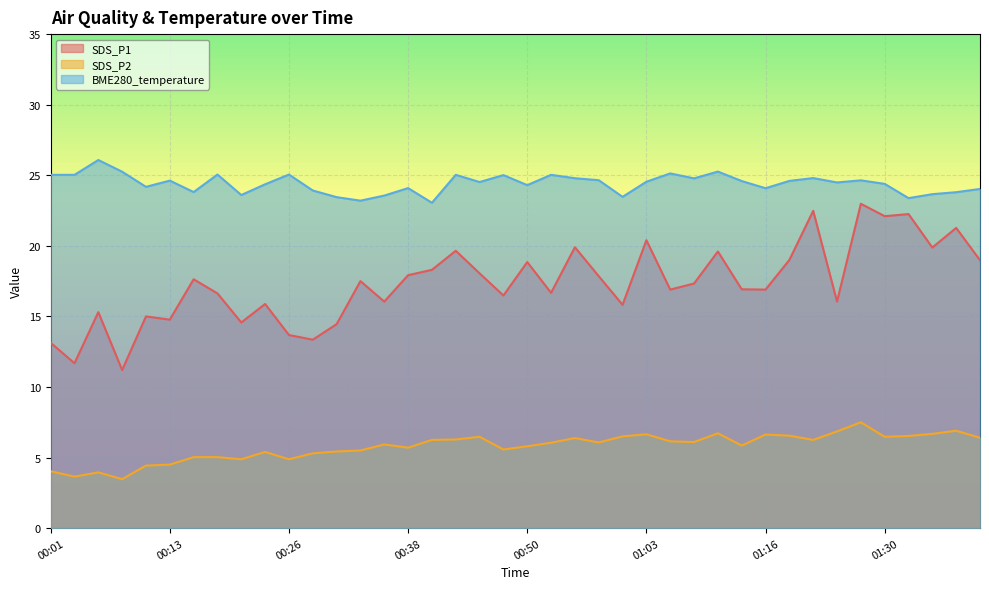

Reading right to left, what are all the values shown in this chart?

SDS_P1: 01:40=19.0	01:38=21.3	01:35=19.9	01:32=22.2	01:30=22.1	01:27=23.0	01:24=16.1	01:21=22.5	01:18=19.0	01:16=16.9	01:13=16.9	01:10=19.6	01:08=17.3	01:05=16.9	01:03=20.4	01:00=15.8	00:58=17.9	00:55=19.9	00:53=16.7	00:50=18.9	00:48=16.5	00:45=18.1	00:43=19.6	00:40=18.3	00:38=17.9	00:35=16.1	00:33=17.5	00:30=14.4	00:28=13.3	00:26=13.7	00:23=15.9	00:21=14.6	00:18=16.6	00:16=17.6	00:13=14.8	00:11=15.0	00:08=11.2	00:06=15.3	00:04=11.7	00:01=13.1
SDS_P2: 01:40=6.4	01:38=6.9	01:35=6.7	01:32=6.5	01:30=6.5	01:27=7.5	01:24=6.8	01:21=6.2	01:18=6.5	01:16=6.6	01:13=5.8	01:10=6.7	01:08=6.1	01:05=6.2	01:03=6.7	01:00=6.5	00:58=6.1	00:55=6.4	00:53=6.0	00:50=5.8	00:48=5.6	00:45=6.5	00:43=6.3	00:40=6.2	00:38=5.7	00:35=5.9	00:33=5.5	00:30=5.4	00:28=5.3	00:26=4.9	00:23=5.4	00:21=4.9	00:18=5.0	00:16=5.0	00:13=4.5	00:11=4.4	00:08=3.5	00:06=4.0	00:04=3.6	00:01=4.0
BME280_temperature: 01:40=24.0	01:38=23.8	01:35=23.7	01:32=23.4	01:30=24.4	01:27=24.6	01:24=24.5	01:21=24.8	01:18=24.6	01:16=24.1	01:13=24.6	01:10=25.3	01:08=24.8	01:05=25.1	01:03=24.5	01:00=23.5	00:58=24.6	00:55=24.8	00:53=25.0	00:50=24.3	00:48=25.0	00:45=24.5	00:43=25.0	00:40=23.1	00:38=24.1	00:35=23.6	00:33=23.2	00:30=23.4	00:28=23.9	00:26=25.1	00:23=24.4	00:21=23.6	00:18=25.1	00:16=23.8	00:13=24.6	00:11=24.2	00:08=25.2	00:06=26.1	00:04=25.0	00:01=25.0